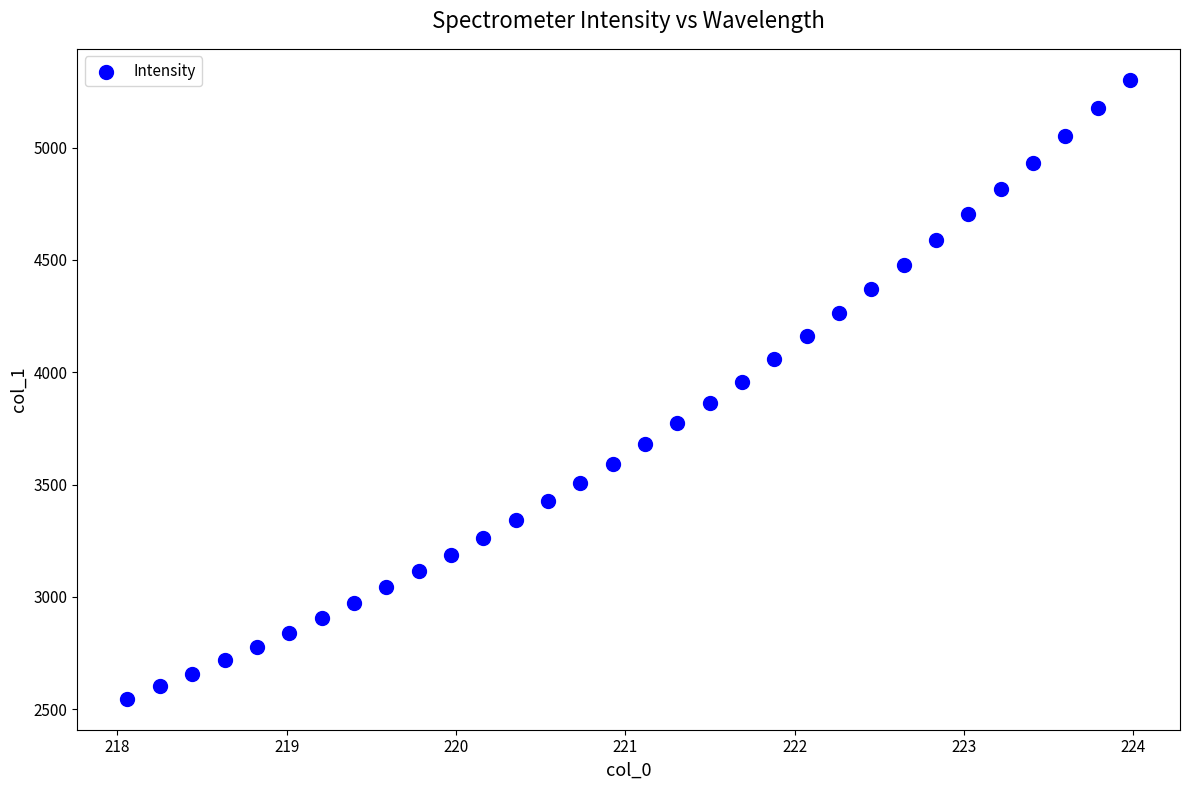

What is the range of X values (max minus min)?

5.9